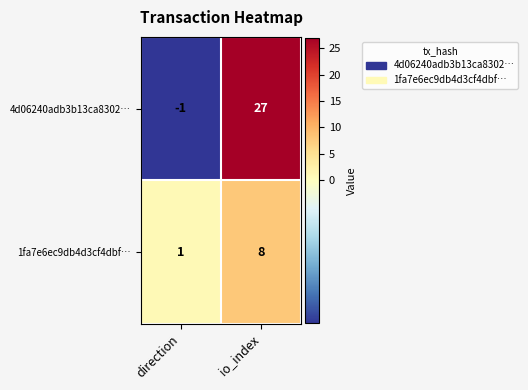

What is the sum of the 1fa7e6ec9db4d3cf4dbf… values at direction and io_index?

9